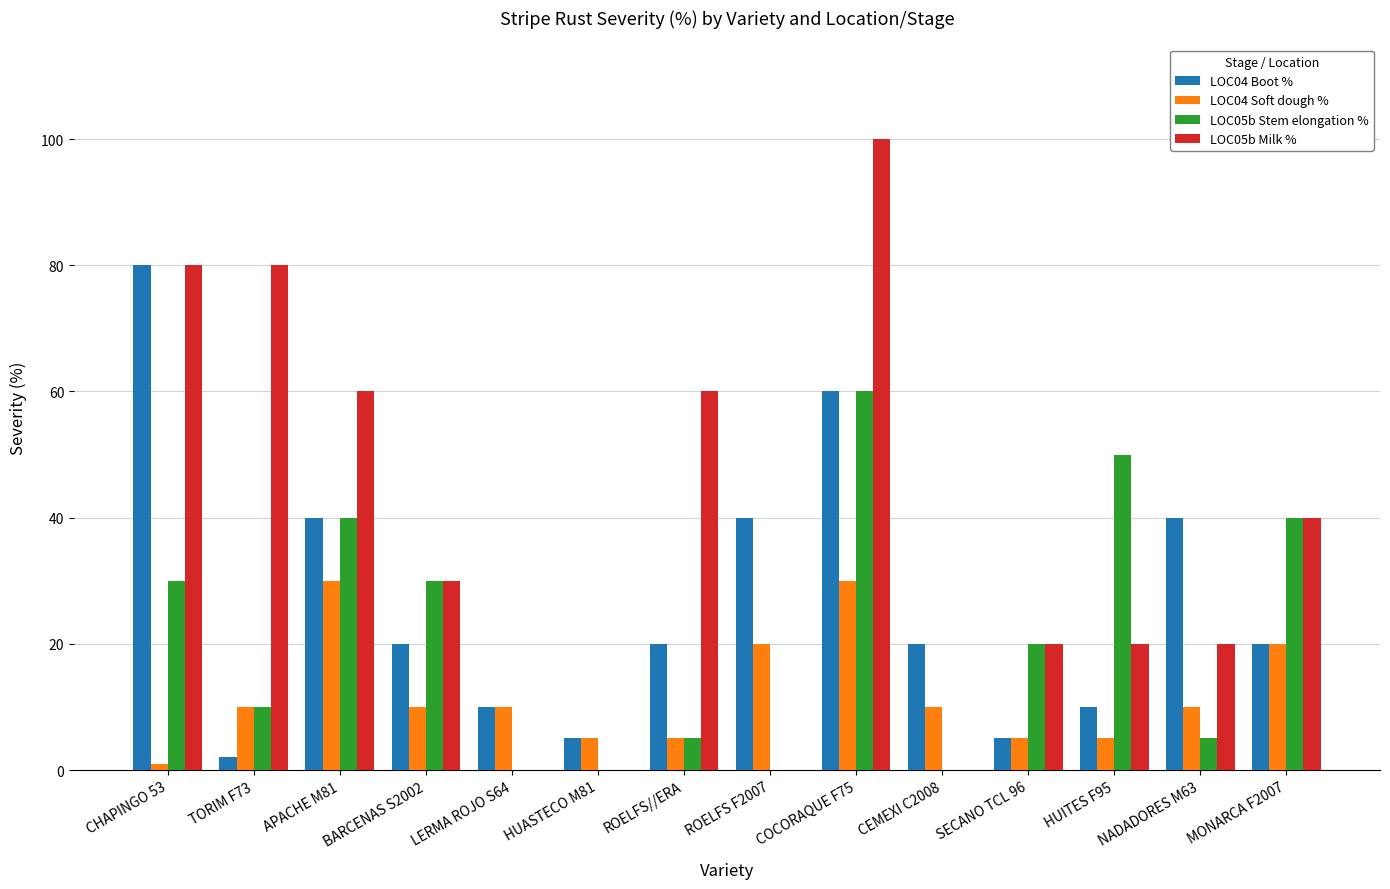

Is it true that LOC04 Boot % equals 10 at LERMA ROJO S64?

True